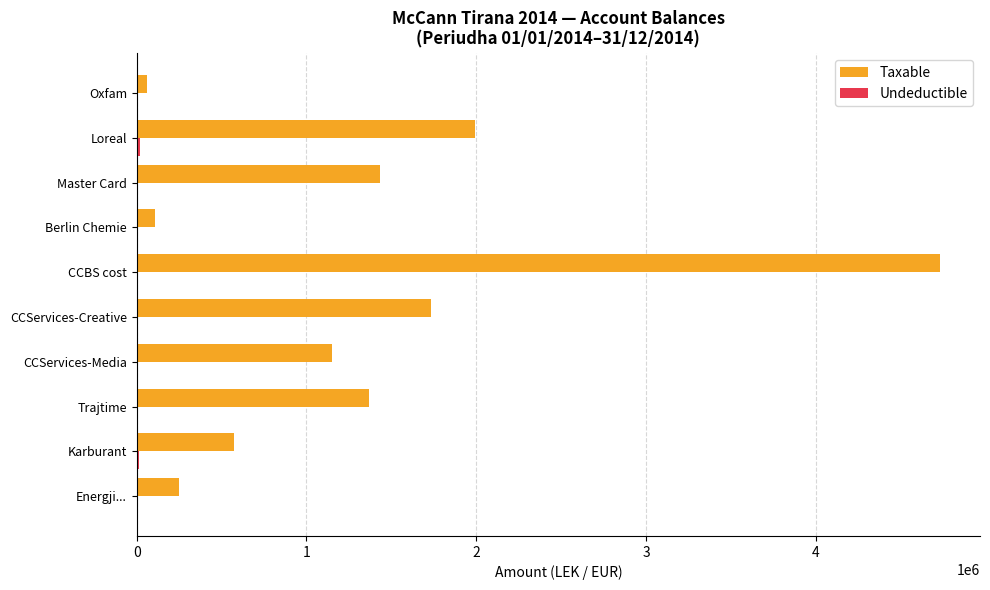

Is it true that Taxable equals 1366068.5 at Trajtime?

True